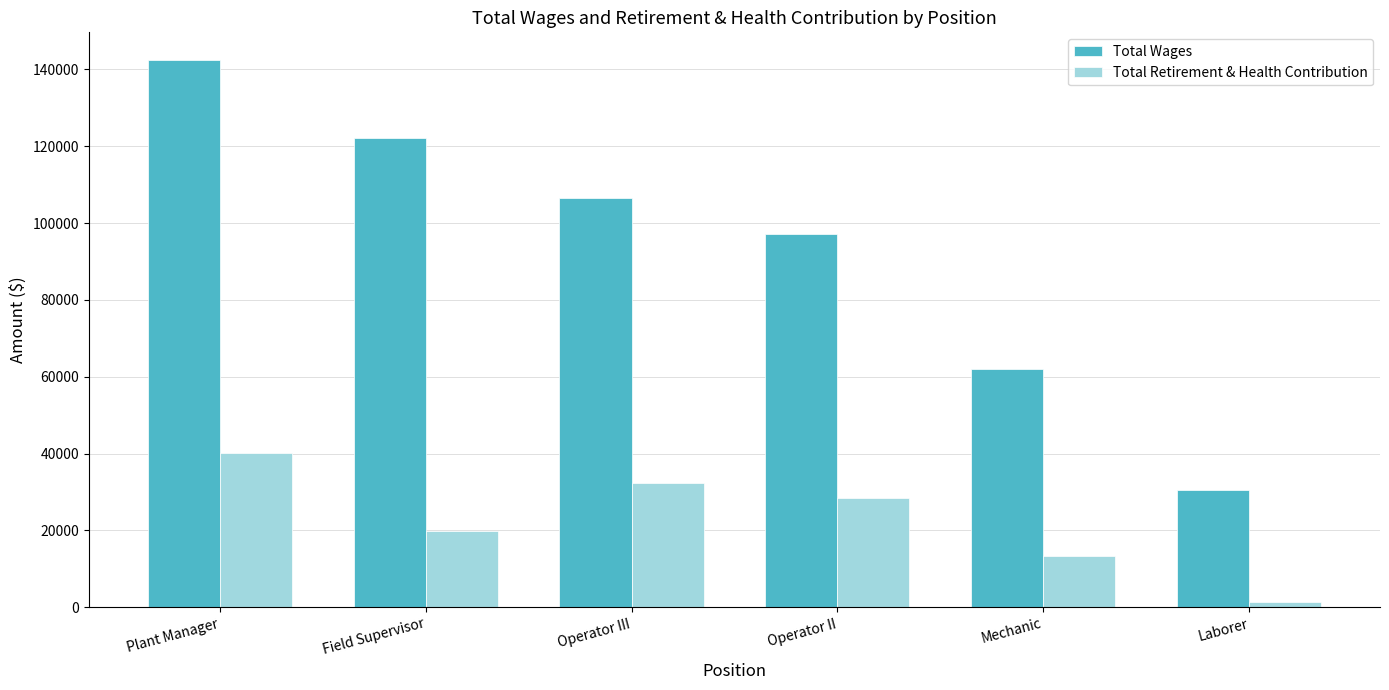

At which category is the sum across all series the highest?

Plant Manager